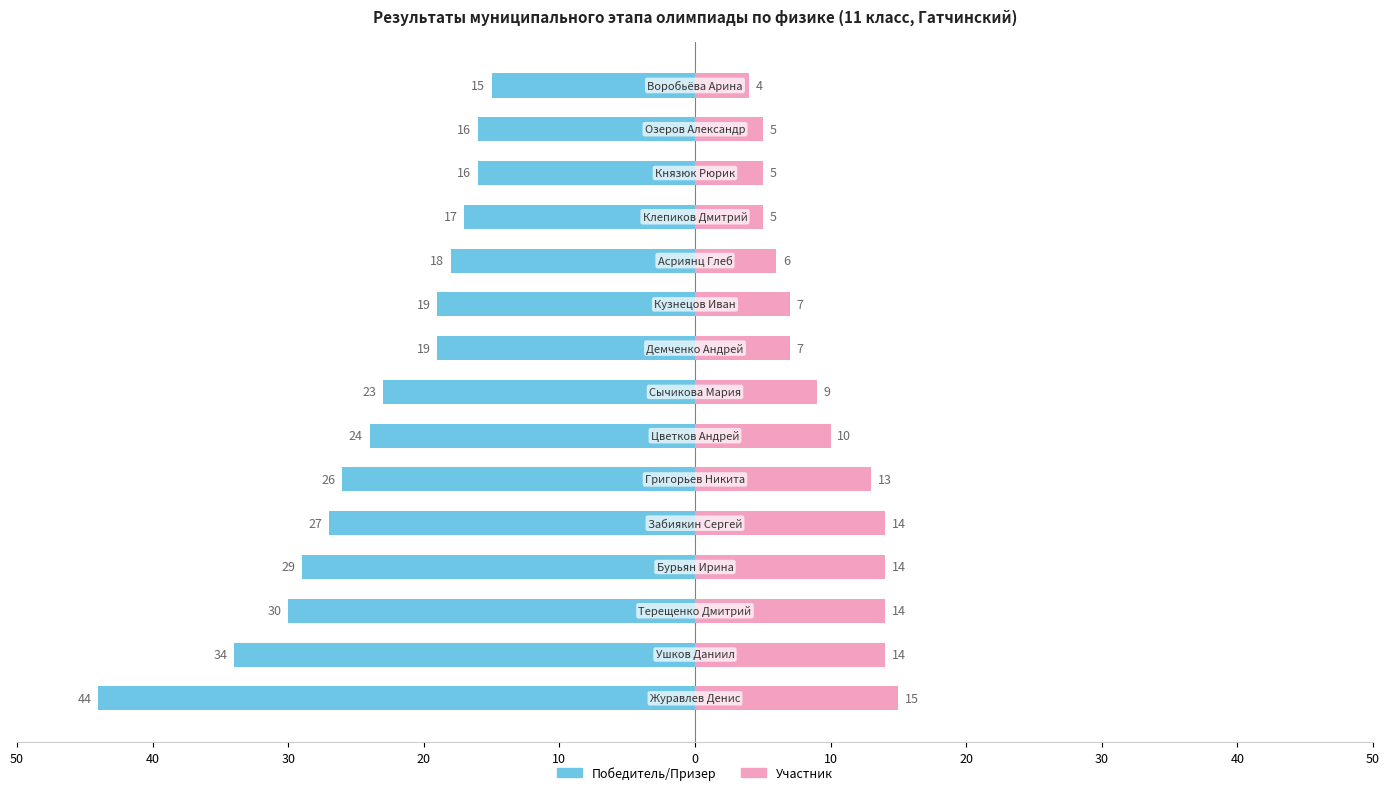

What is the sum of all Победитель/Призер values?

-357